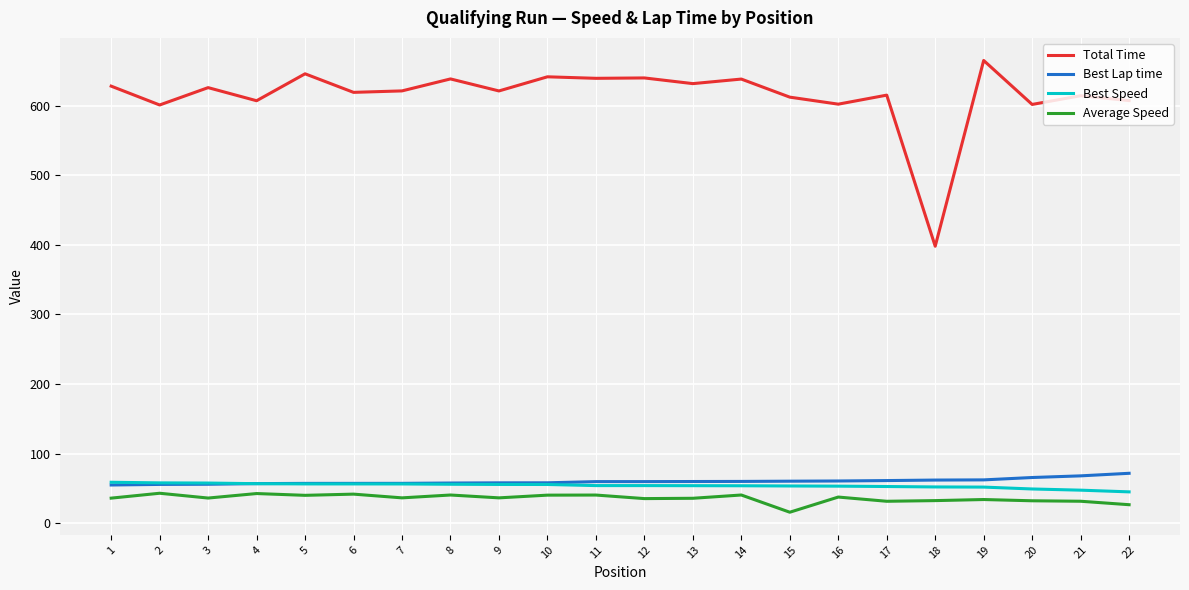

Which series has the largest total across all categories?

Total Time